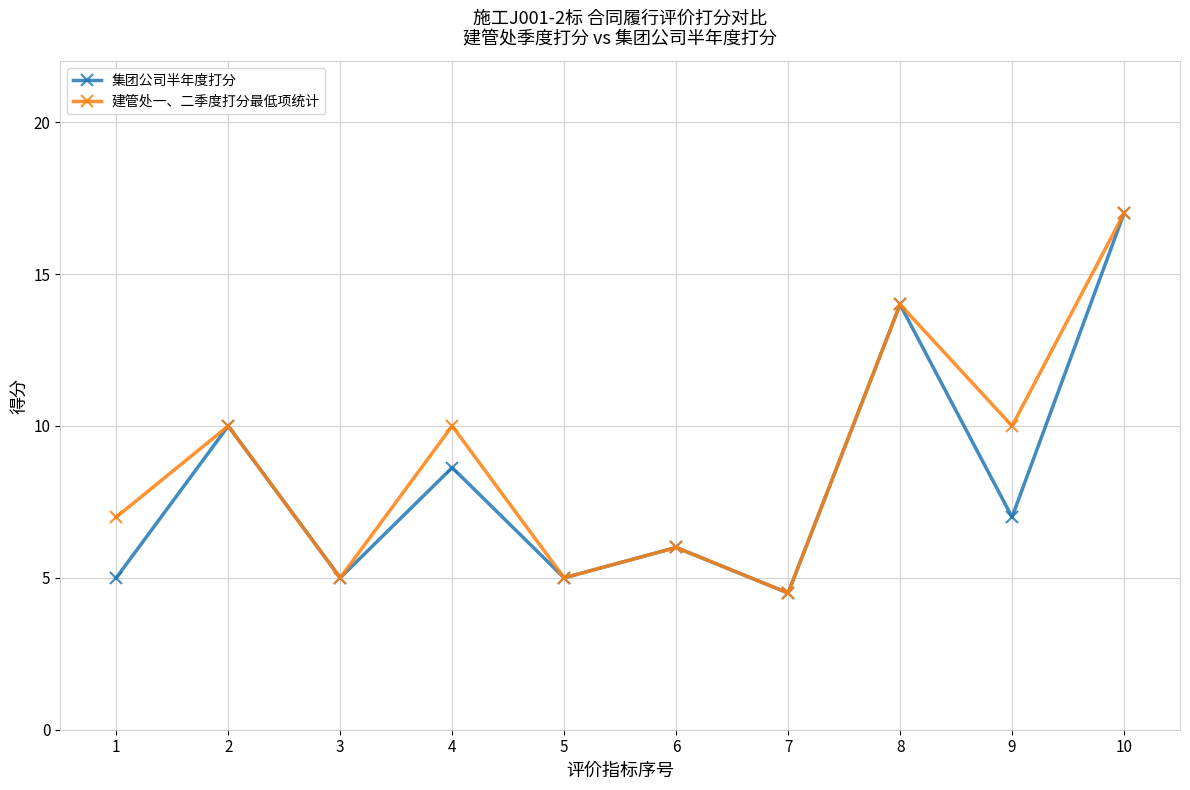

At which category is the sum across all series the highest?

10